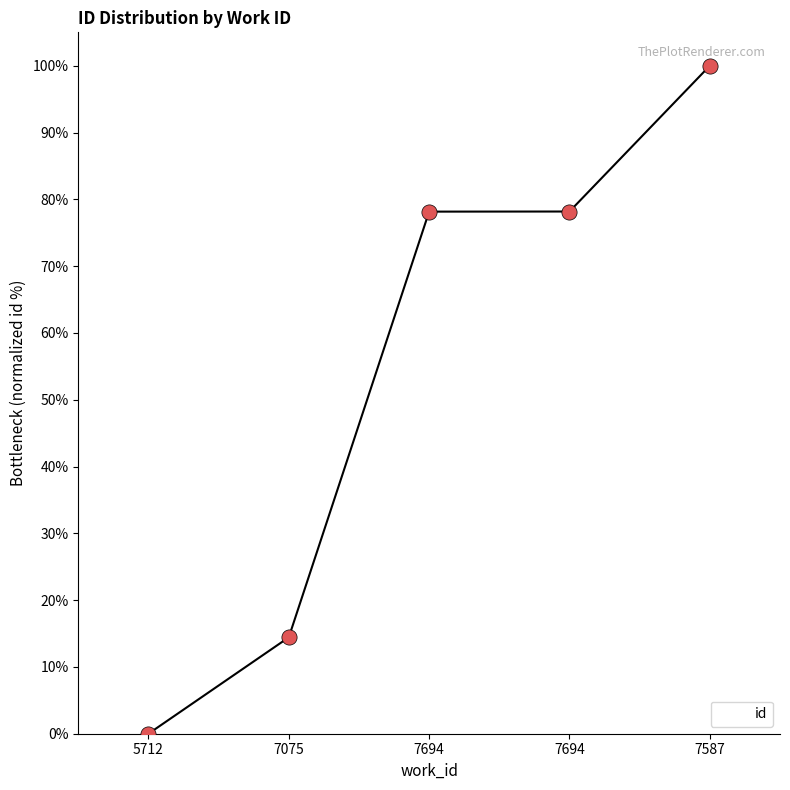

What is the change in value from 7075 to 7587?

+85.6